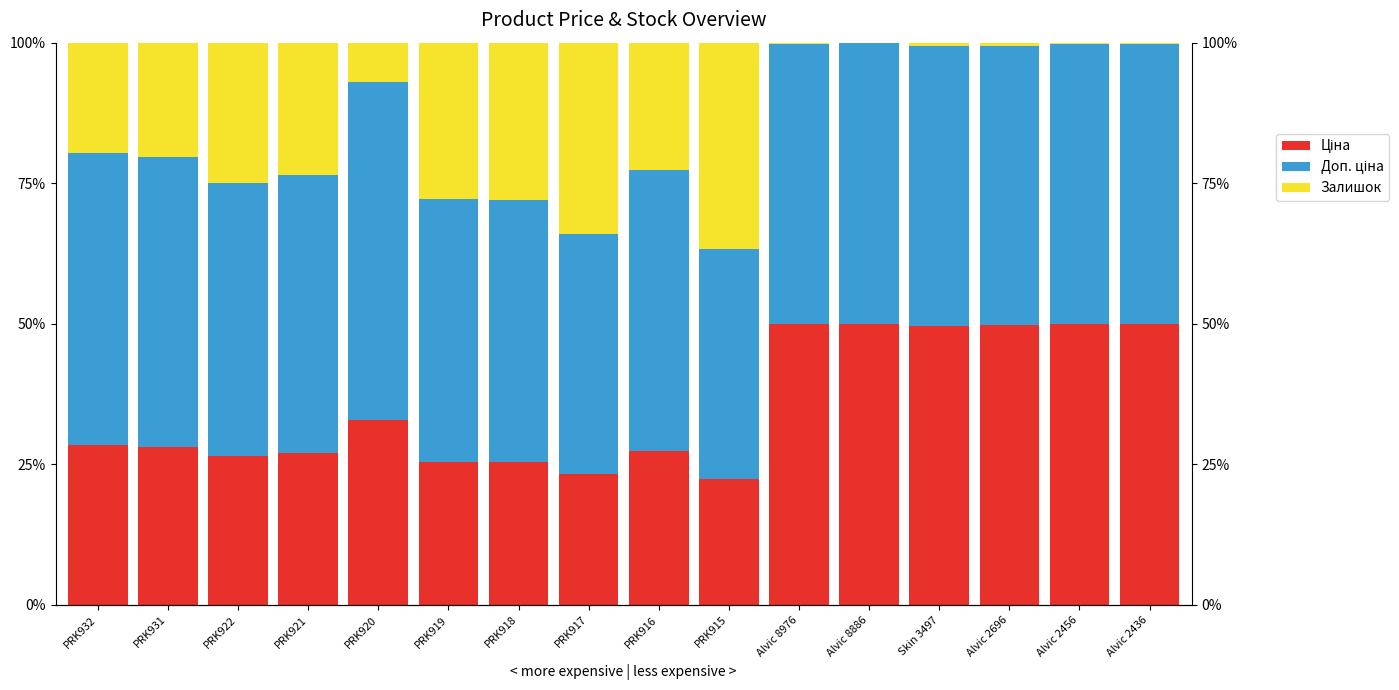

Is the value of Доп. ціна at PRK915 greater than the value of Ціна at Alvic 8886?

No